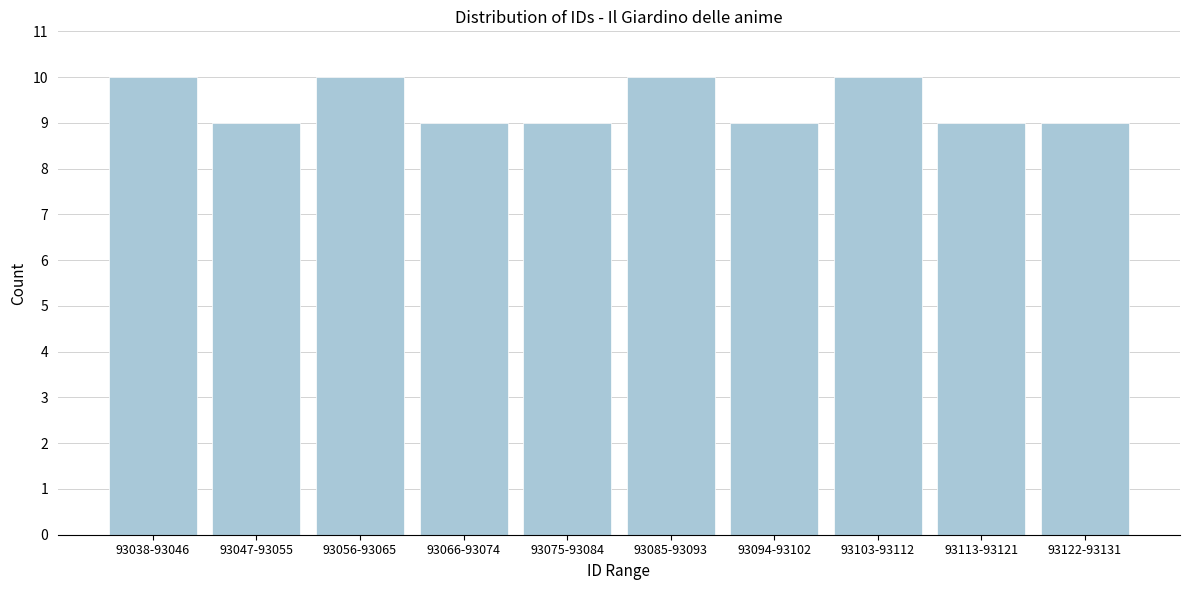

Reading right to left, extract all data points from this chart.

9	9	10	9	10	9	9	10	9	10